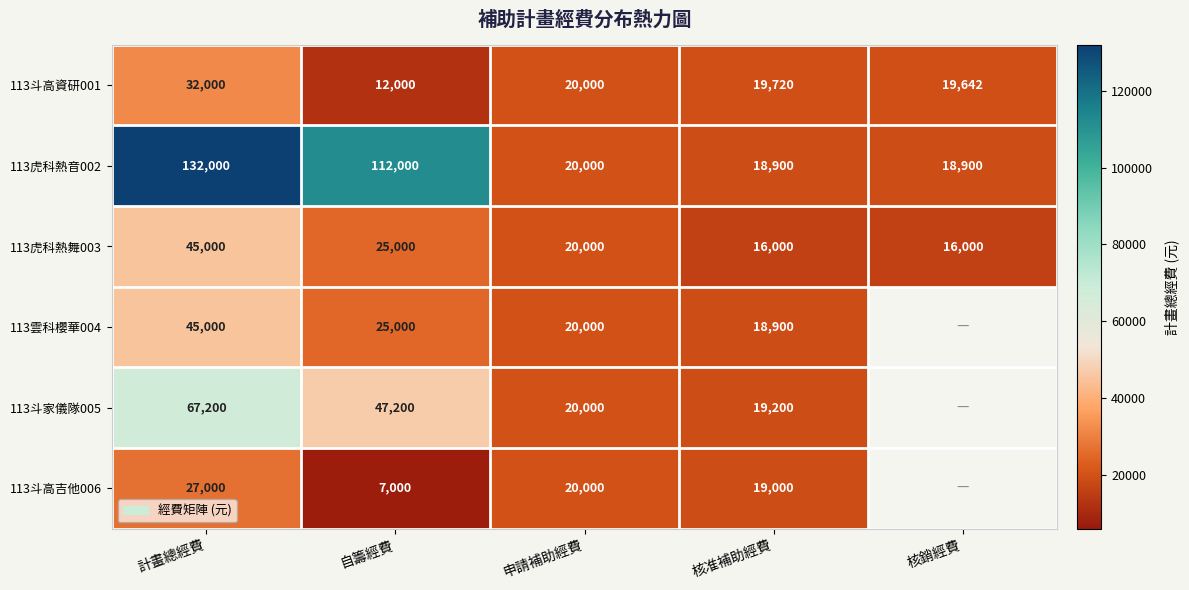

Which category has the highest value in the 113虎科熱舞003 series?

計畫總經費